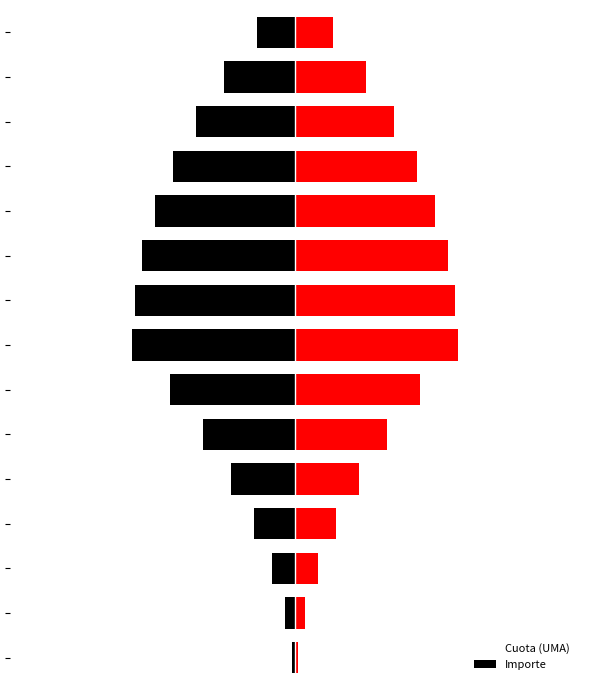

What is the spread (max minus min) of values at 11?

13.7